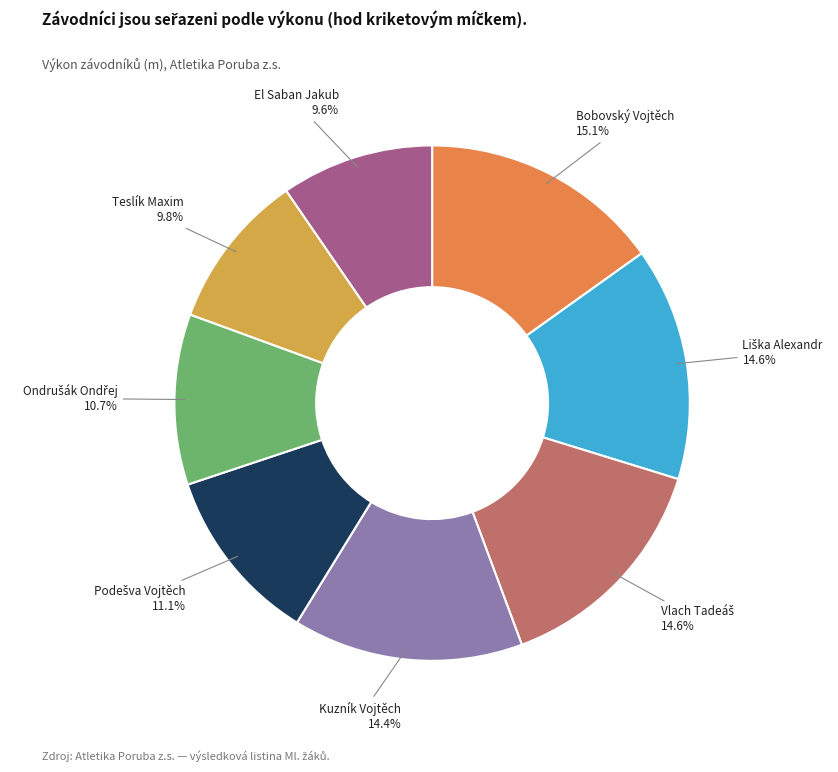

Is there any slice that represents more than half of the pie?

No